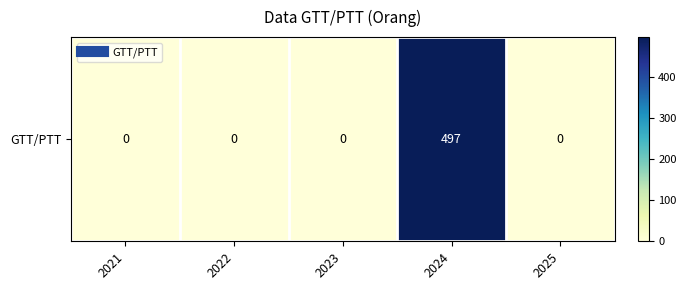

Which label corresponds to the smallest value in the chart?

2021